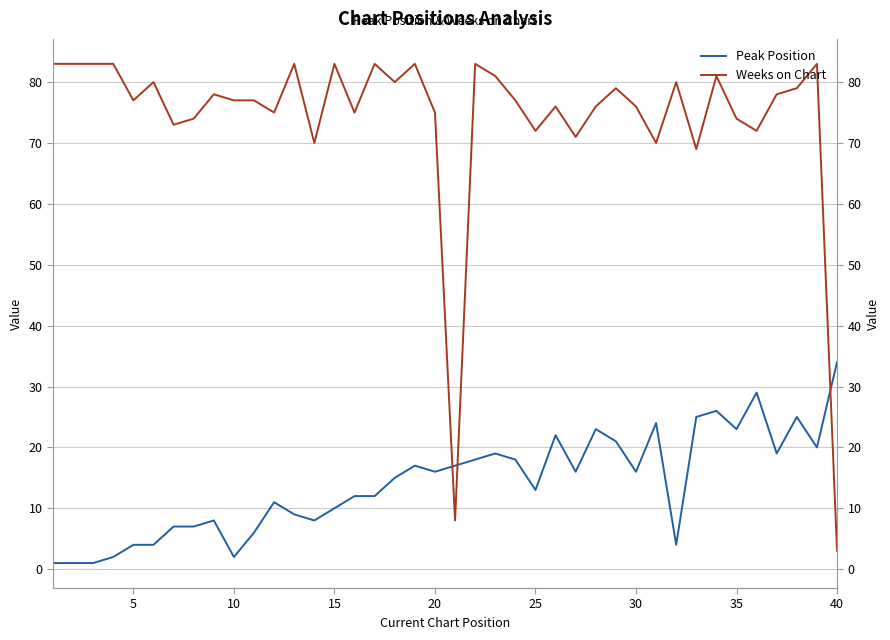

How many values in the Weeks on Chart series are below 77?

17